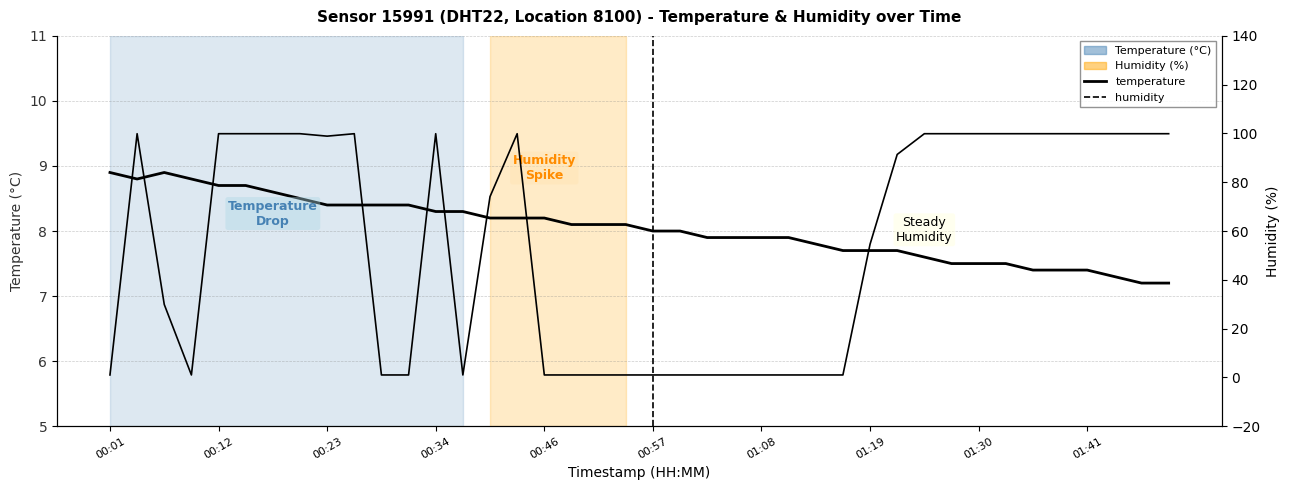

What is the average value of the humidity series?

54.1